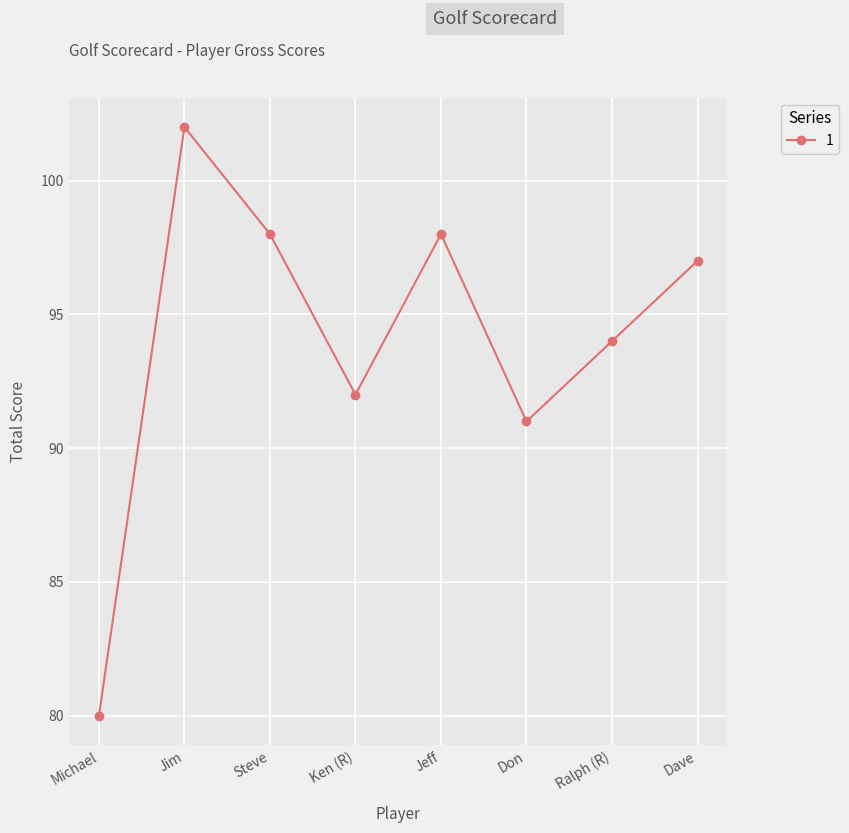

What value does the data have at Jeff?

98